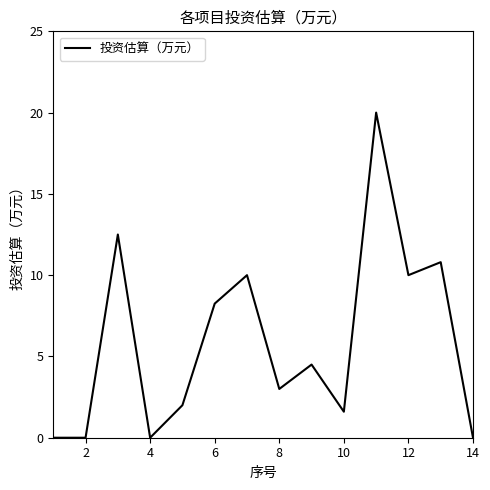

What is the difference between the maximum and minimum values?

20.0